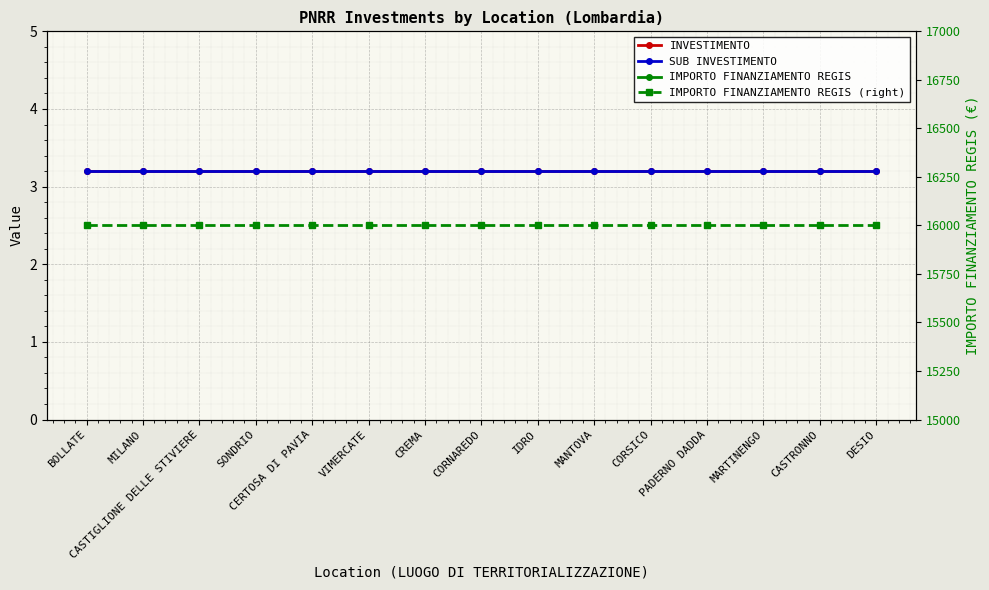

True or false: IMPORTO FINANZIAMENTO REGIS (right) and INVESTIMENTO intersect in this chart.

False